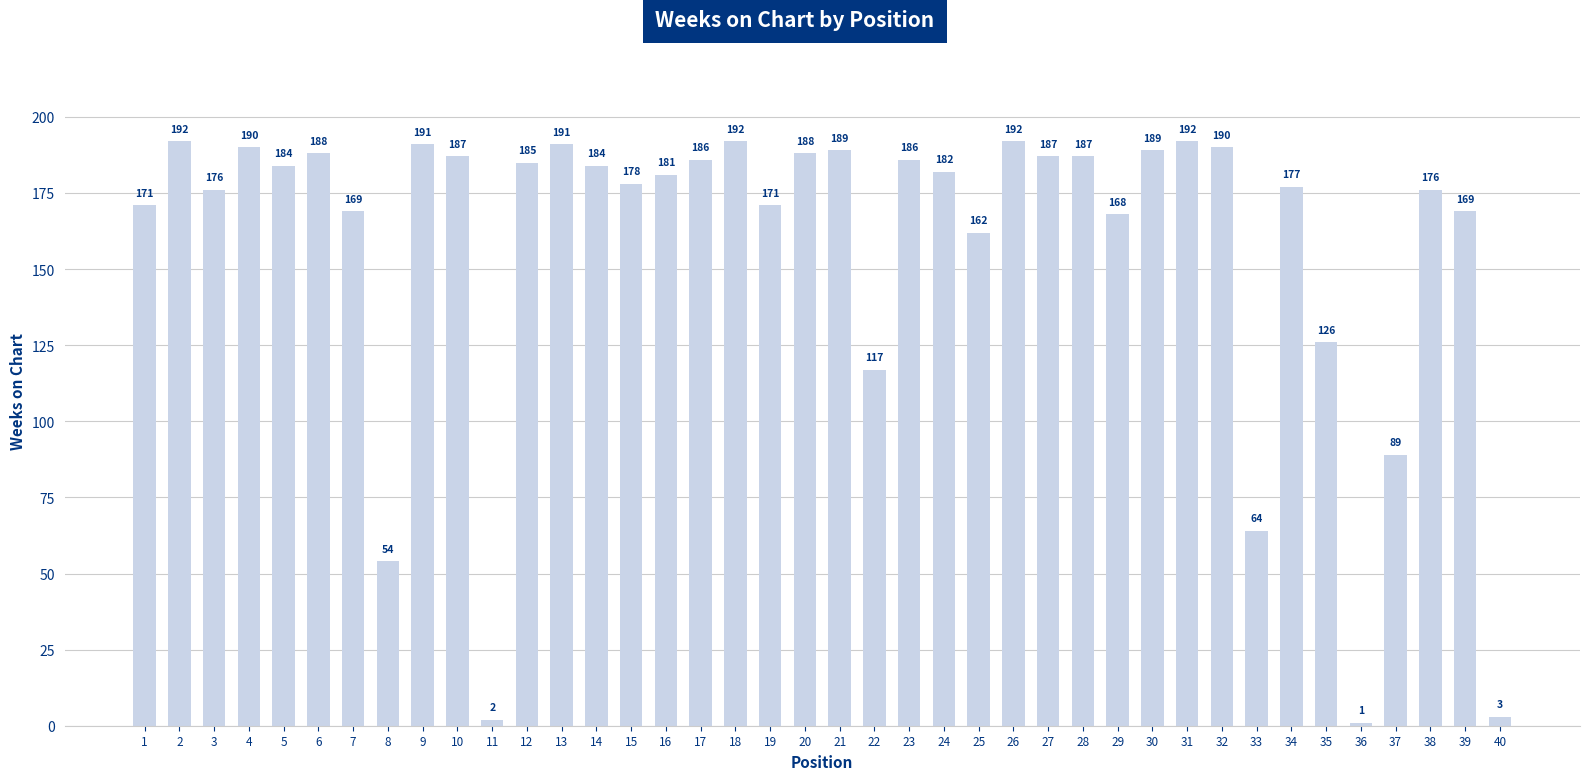

What is the smallest value displayed?

1